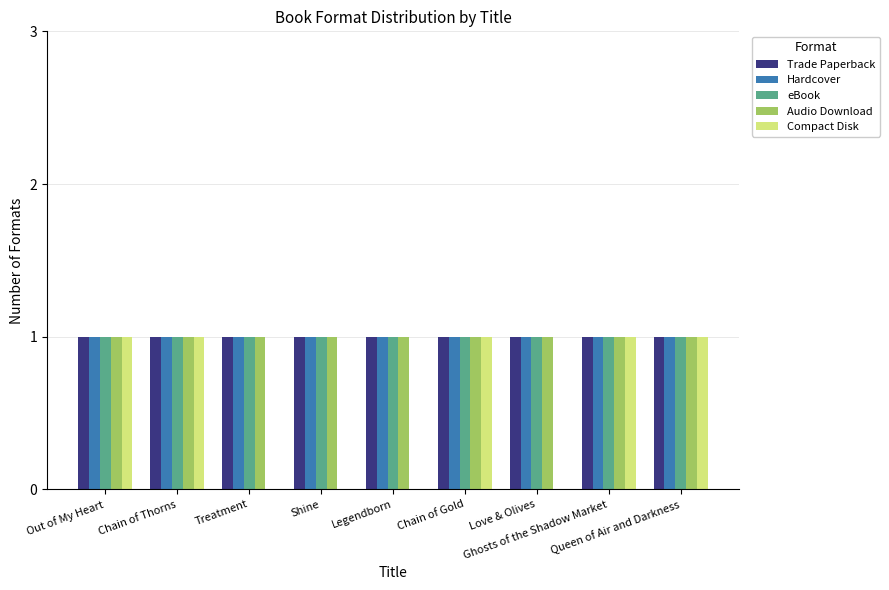

Which series changed the most between Treatment and Queen of Air and Darkness?

Compact Disk